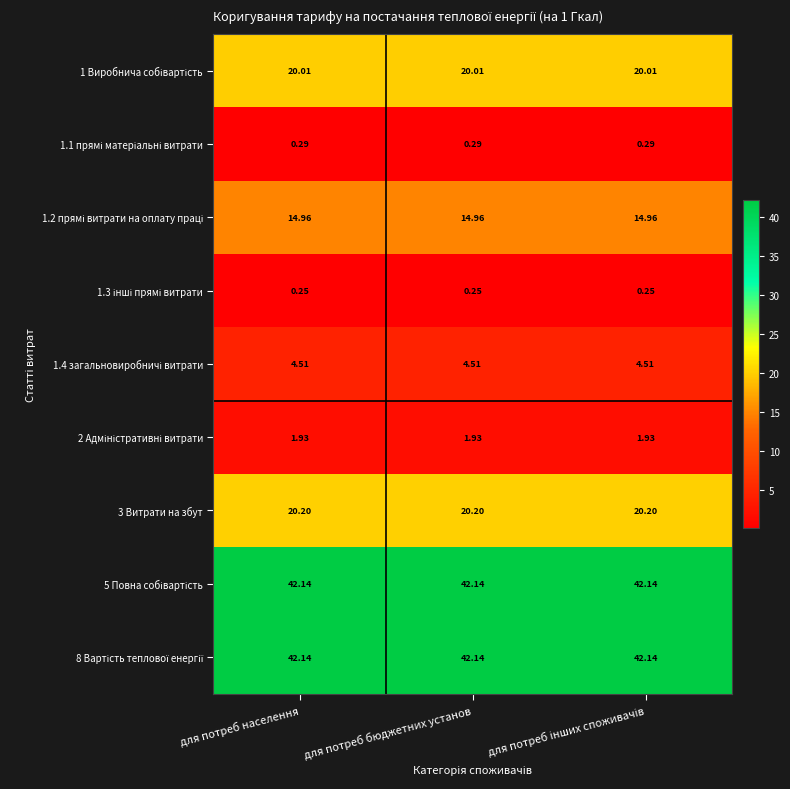

How many series are shown in this chart?

9